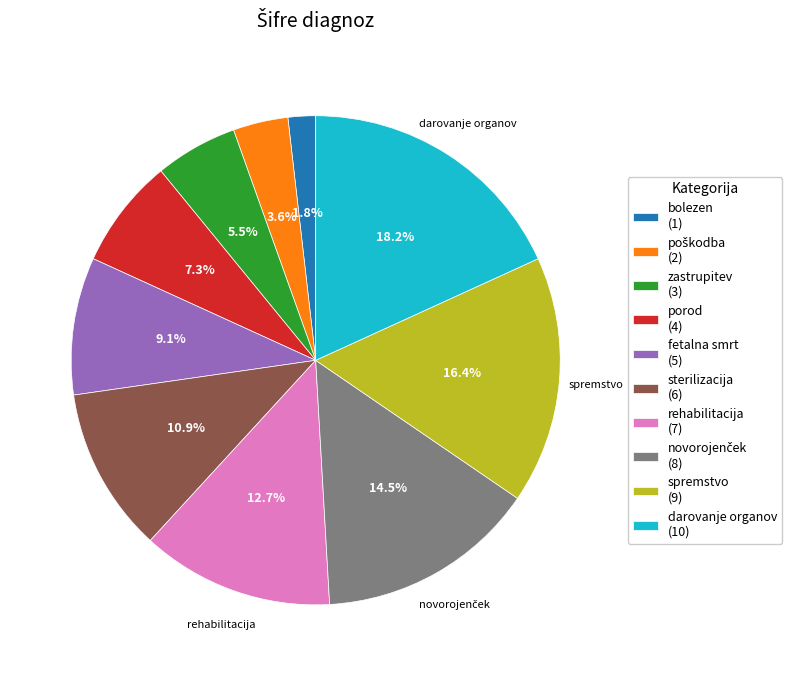

Does zastrupitev account for over 50% of the chart?

No